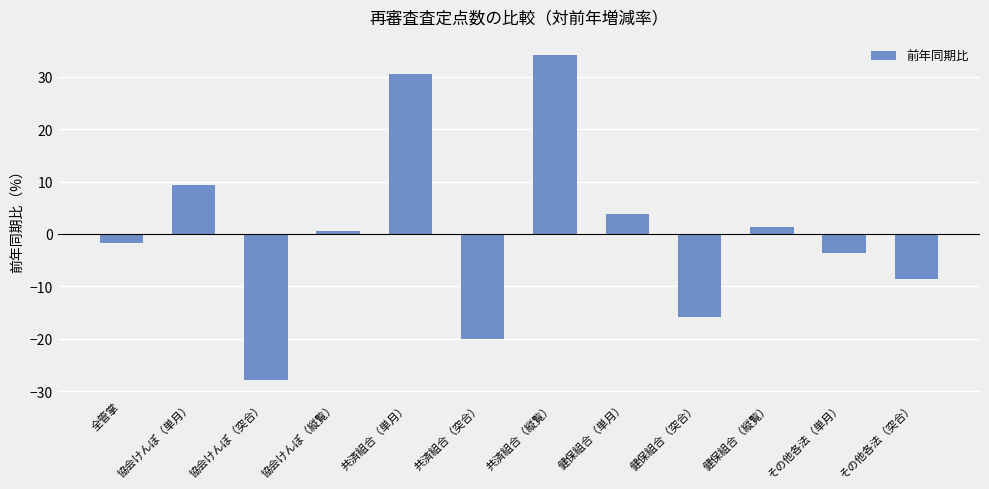

Which label corresponds to the smallest value in the chart?

協会けんぽ（突合）